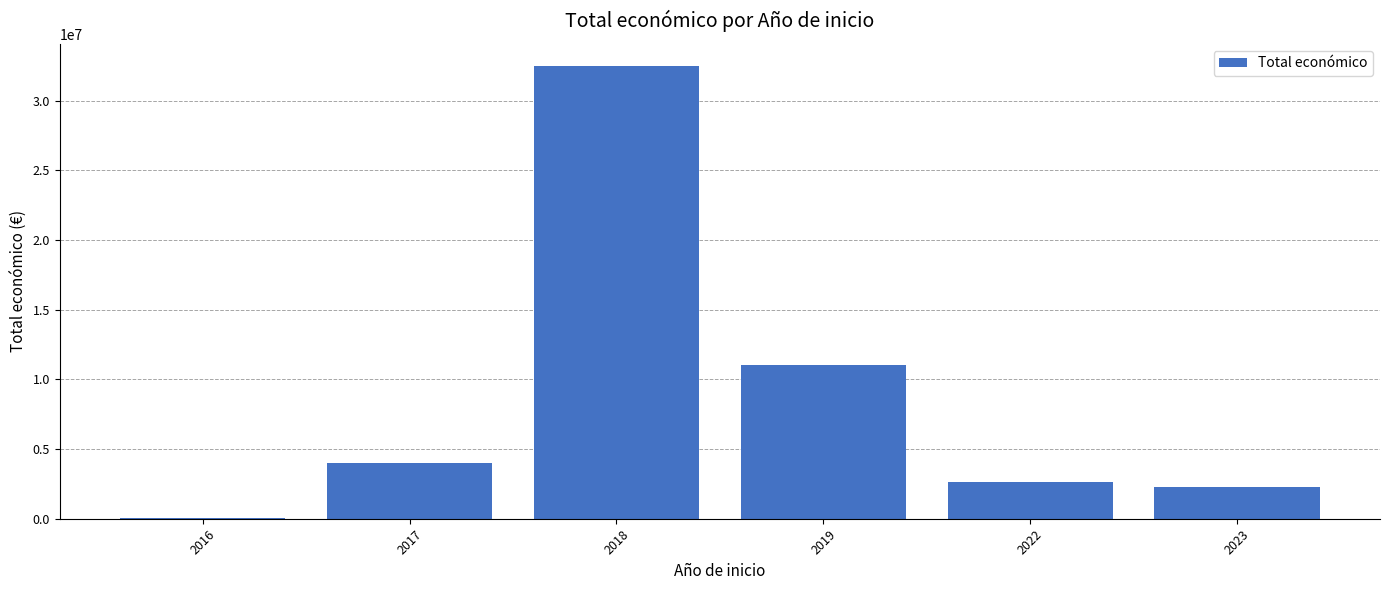

Reading left to right, extract all data points from this chart.

2016=19900	2017=3985969	2018=32440944	2019=11047894	2022=2615653	2023=2272353